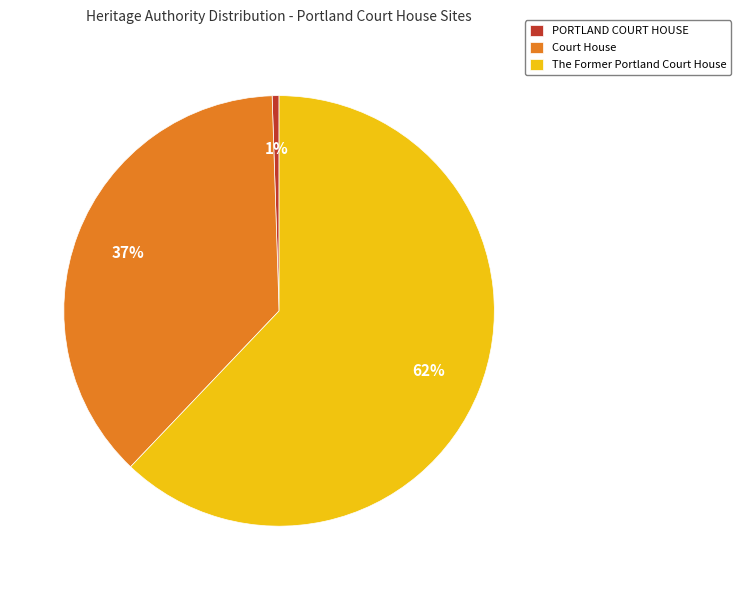

To the nearest percent, what is the average slice percentage?

33%